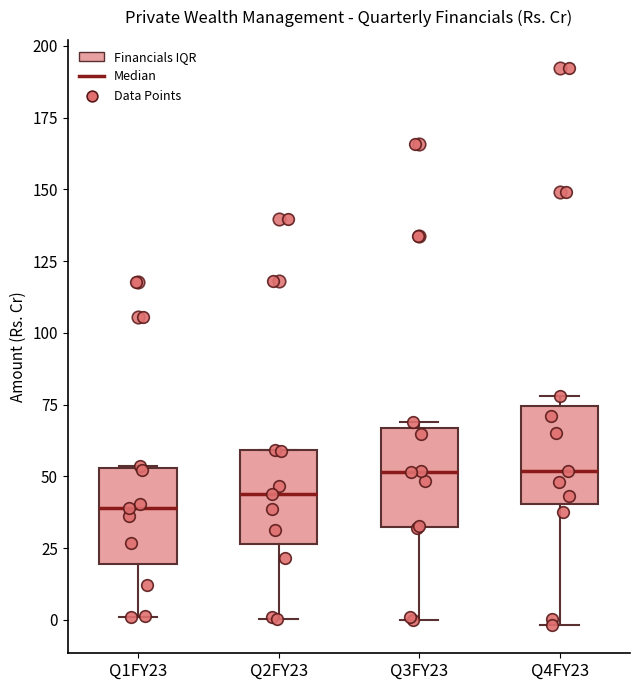

Where is the lower edge of the box for Q2FY23 on the y-axis? The values are not printed on the chart, so give them approximately, as read against the axis.

25